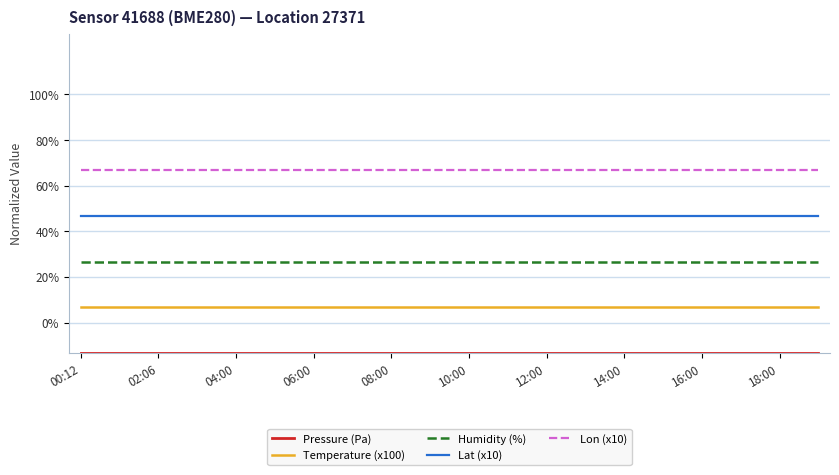

True or false: Humidity (%) and Lon (x10) cross at least once.

False